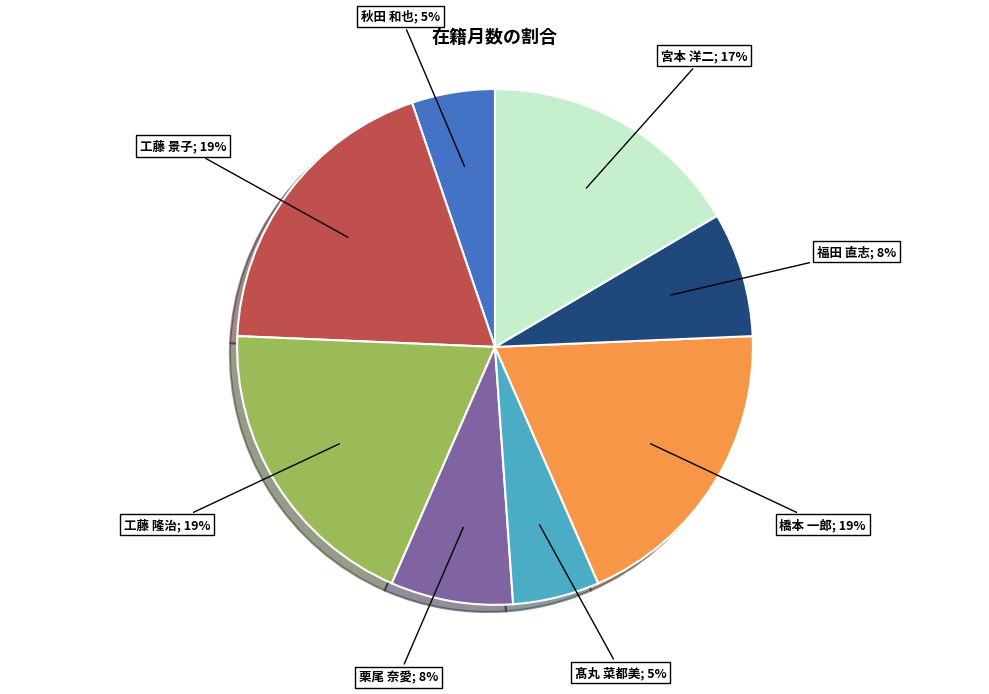

Does any single category account for the majority?

No